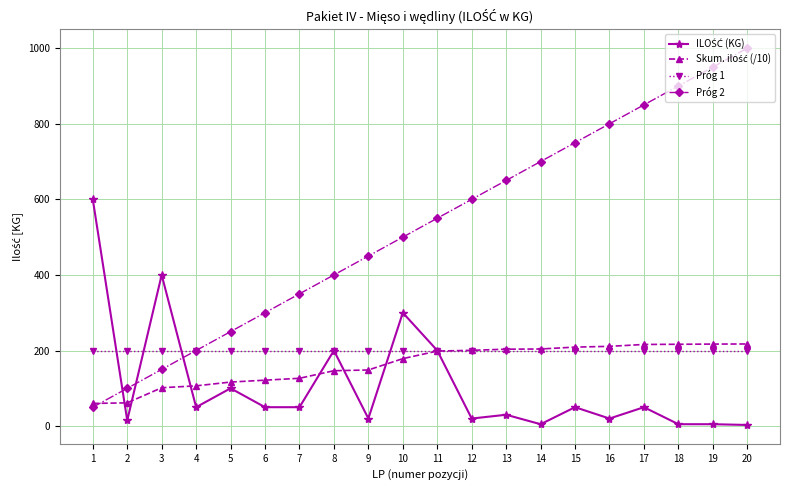

How many data points does each series have?

20